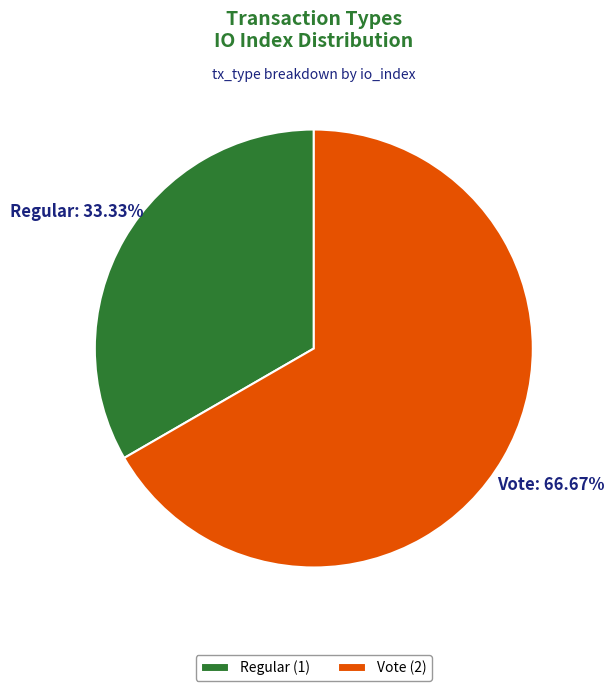

Is Regular the majority of the pie?

No